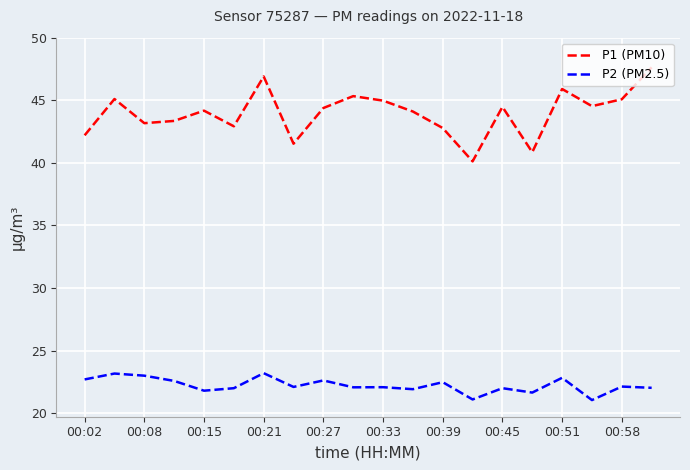

What is the smallest value displayed?

21.1